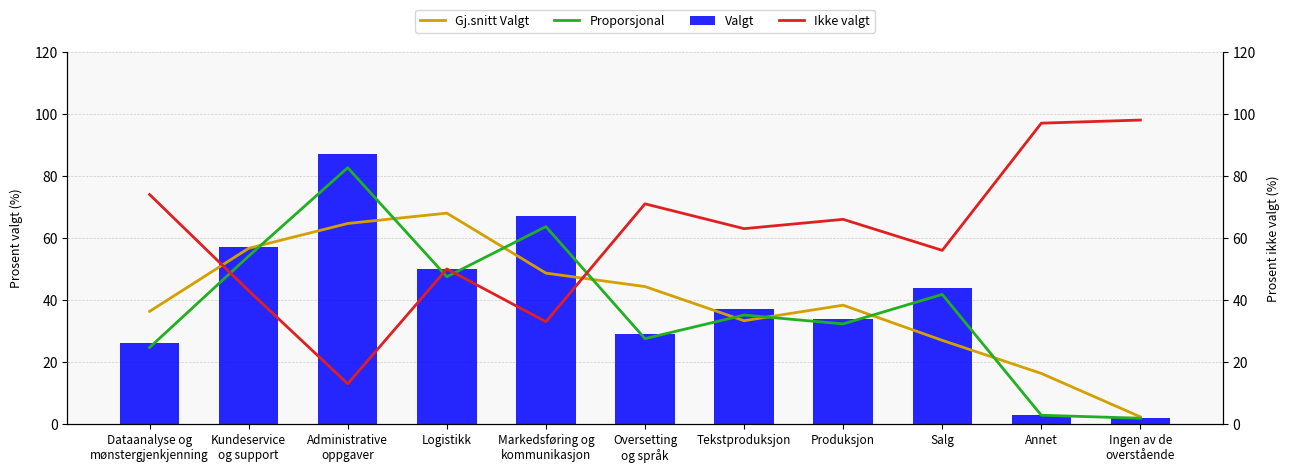

What is the total value across all series at Logistikk?

215.5